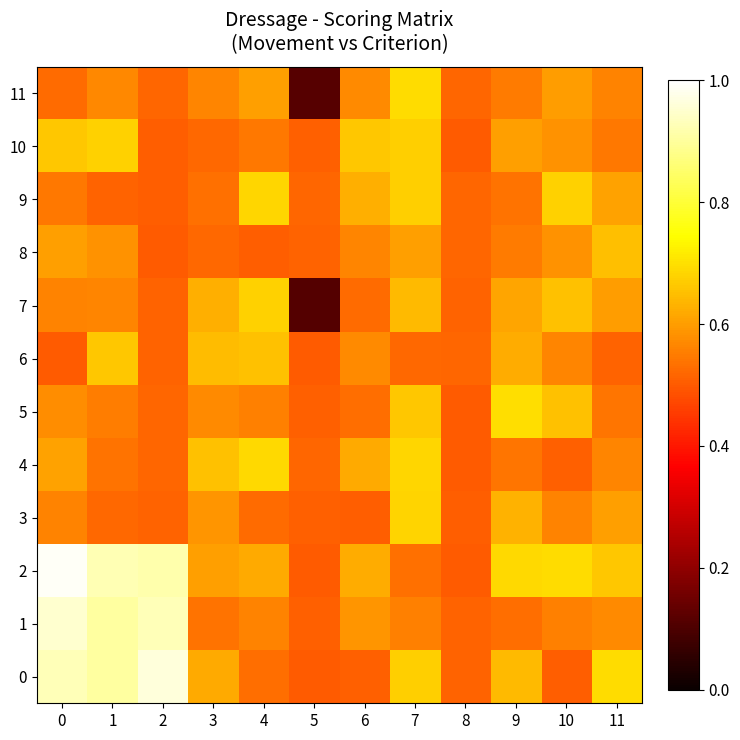

Reading left to right, list all the values displayed in this chart.

0: 0=0.9	1=0.9	2=1.0	3=0.6	4=0.5	5=0.5	6=0.5	7=0.7	8=0.5	9=0.6	10=0.5	11=0.7
1: 0=1.0	1=0.9	2=0.9	3=0.5	4=0.6	5=0.5	6=0.6	7=0.6	8=0.5	9=0.5	10=0.6	11=0.6
2: 0=1.0	1=0.9	2=0.9	3=0.6	4=0.6	5=0.5	6=0.6	7=0.5	8=0.5	9=0.7	10=0.7	11=0.7
3: 0=0.6	1=0.5	2=0.5	3=0.6	4=0.5	5=0.5	6=0.5	7=0.7	8=0.5	9=0.6	10=0.6	11=0.6
4: 0=0.6	1=0.5	2=0.5	3=0.7	4=0.7	5=0.5	6=0.6	7=0.7	8=0.5	9=0.5	10=0.5	11=0.6
5: 0=0.6	1=0.6	2=0.5	3=0.6	4=0.6	5=0.5	6=0.5	7=0.7	8=0.5	9=0.7	10=0.7	11=0.5
6: 0=0.5	1=0.7	2=0.5	3=0.6	4=0.7	5=0.5	6=0.6	7=0.5	8=0.5	9=0.6	10=0.6	11=0.5
7: 0=0.6	1=0.6	2=0.5	3=0.6	4=0.7	5=0.1	6=0.5	7=0.6	8=0.5	9=0.6	10=0.7	11=0.6
8: 0=0.6	1=0.6	2=0.5	3=0.5	4=0.5	5=0.5	6=0.6	7=0.6	8=0.5	9=0.5	10=0.6	11=0.7
9: 0=0.5	1=0.5	2=0.5	3=0.5	4=0.7	5=0.5	6=0.6	7=0.7	8=0.5	9=0.5	10=0.7	11=0.6
10: 0=0.7	1=0.7	2=0.5	3=0.5	4=0.5	5=0.5	6=0.7	7=0.7	8=0.5	9=0.6	10=0.6	11=0.5
11: 0=0.5	1=0.6	2=0.5	3=0.6	4=0.6	5=0.1	6=0.6	7=0.7	8=0.5	9=0.6	10=0.6	11=0.6